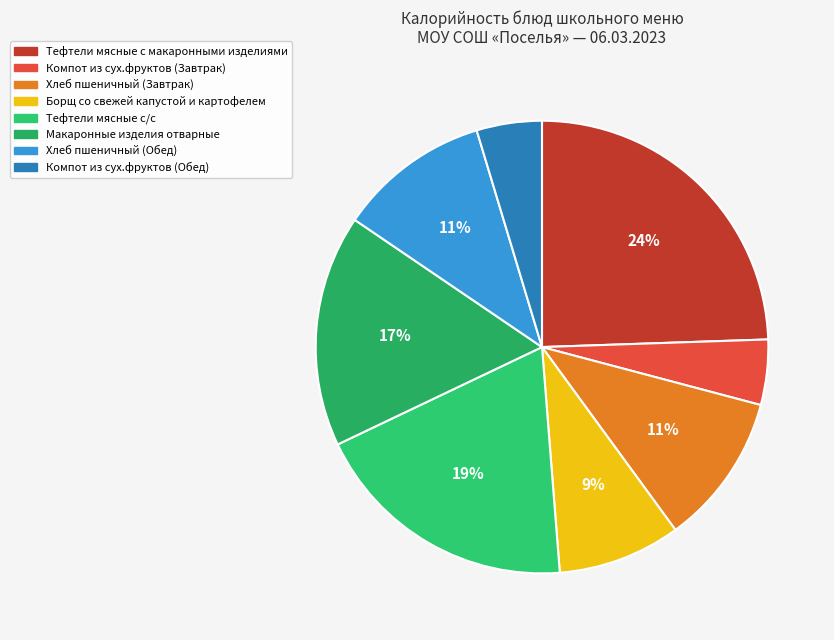

To the nearest percent, what is the difference between the largest and smallest slice percentages?

20%